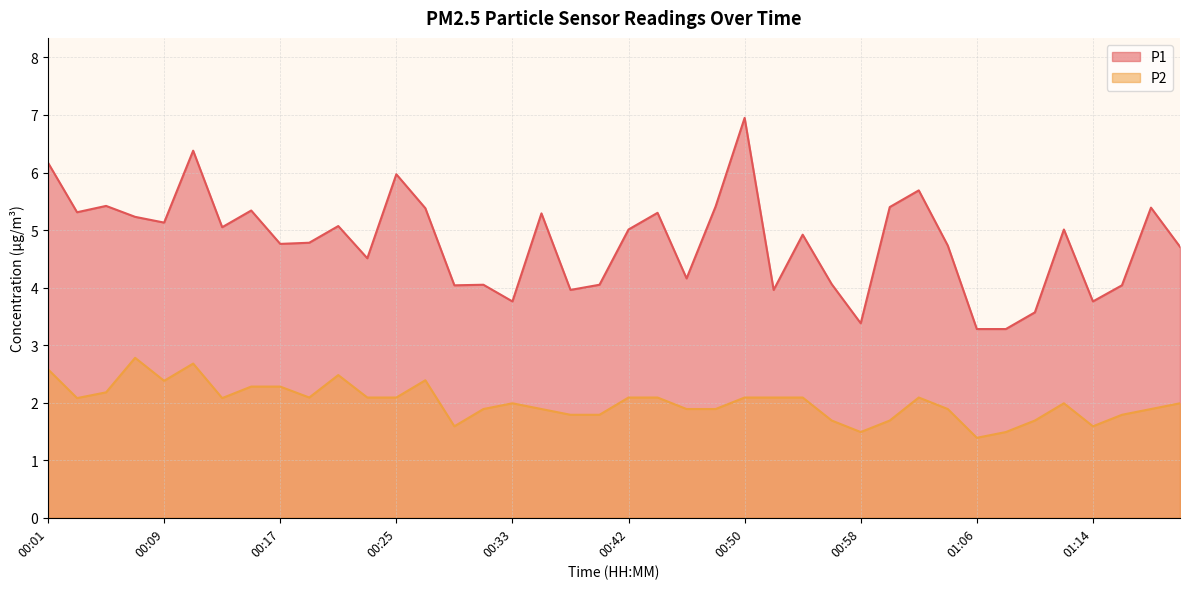

Rank the series by their average value, from lowest to highest.

P2, P1